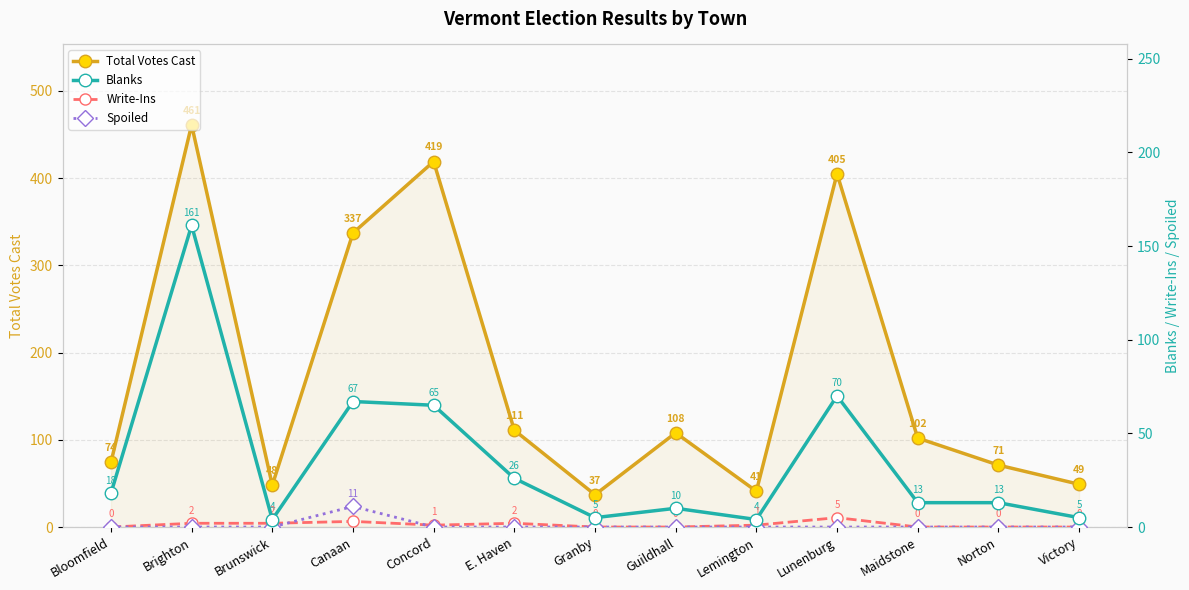

Reading left to right, transcribe all the data shown in this chart.

Total Votes Cast: Bloomfield=74	Brighton=461	Brunswick=48	Canaan=337	Concord=419	E. Haven=111	Granby=37	Guildhall=108	Lemington=41	Lunenburg=405	Maidstone=102	Norton=71	Victory=49
Blanks: Bloomfield=18	Brighton=161	Brunswick=4	Canaan=67	Concord=65	E. Haven=26	Granby=5	Guildhall=10	Lemington=4	Lunenburg=70	Maidstone=13	Norton=13	Victory=5
Write-Ins: Bloomfield=0	Brighton=2	Brunswick=2	Canaan=3	Concord=1	E. Haven=2	Granby=0	Guildhall=0	Lemington=1	Lunenburg=5	Maidstone=0	Norton=0	Victory=0
Spoiled: Bloomfield=0	Brighton=0	Brunswick=0	Canaan=11	Concord=0	E. Haven=0	Granby=0	Guildhall=0	Lemington=0	Lunenburg=0	Maidstone=0	Norton=0	Victory=0